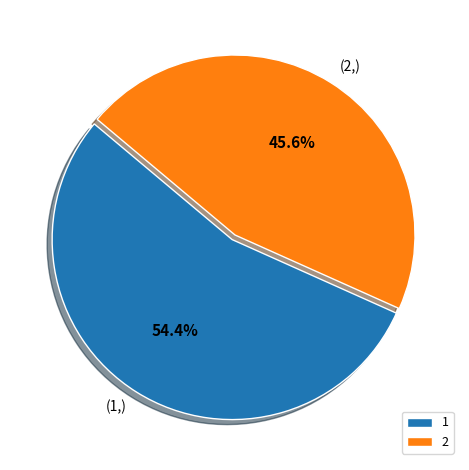

To the nearest percent, what percentage of the pie is 2?

46%